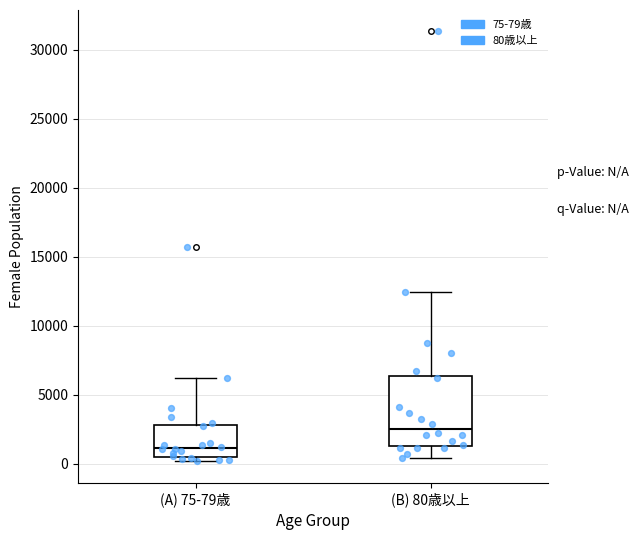

Reading left to right, read every box against the y-axis: the position of its median line, the range the box covers, and the ends of its whiskers. The values are not printed on the chart, so give them approximately, as read against the axis.

(A) 75-79歳: median 1000, box 500 to 3000, whiskers 0 to 6000
(B) 80歳以上: median 2500, box 1500 to 6500, whiskers 500 to 12500